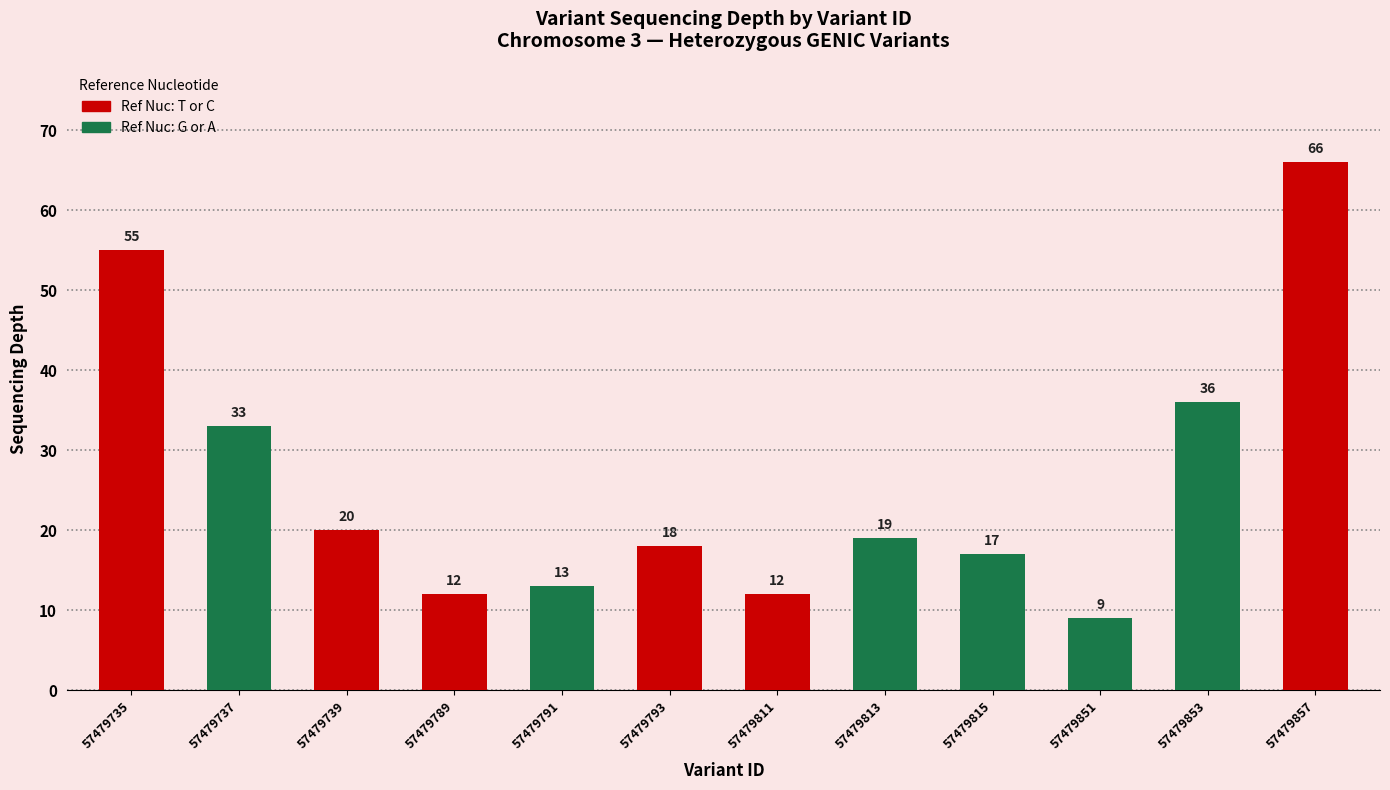

What is the value of the 11th bar from the left?

36